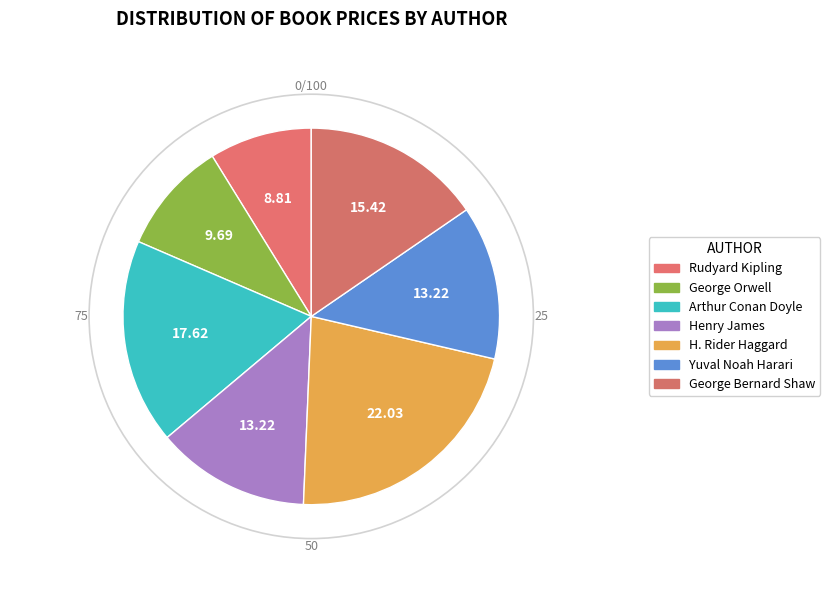

Rank the categories by value from highest to lowest.

H. Rider Haggard, Arthur Conan Doyle, George Bernard Shaw, Henry James, Yuval Noah Harari, George Orwell, Rudyard Kipling